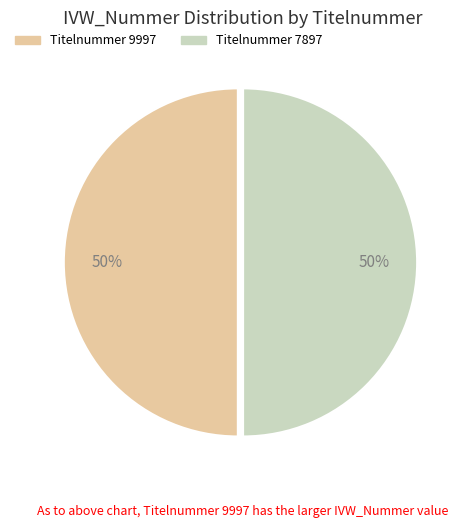

Do Titelnummer 7897 and Titelnummer 9997 together represent more than half of the pie?

Yes